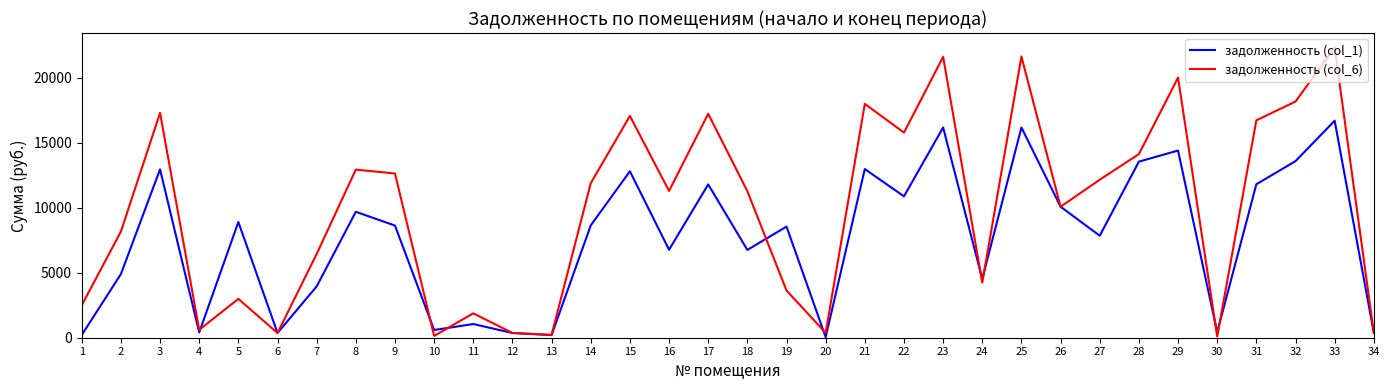

Where is the first local minimum for задолженность (col_6)?

4